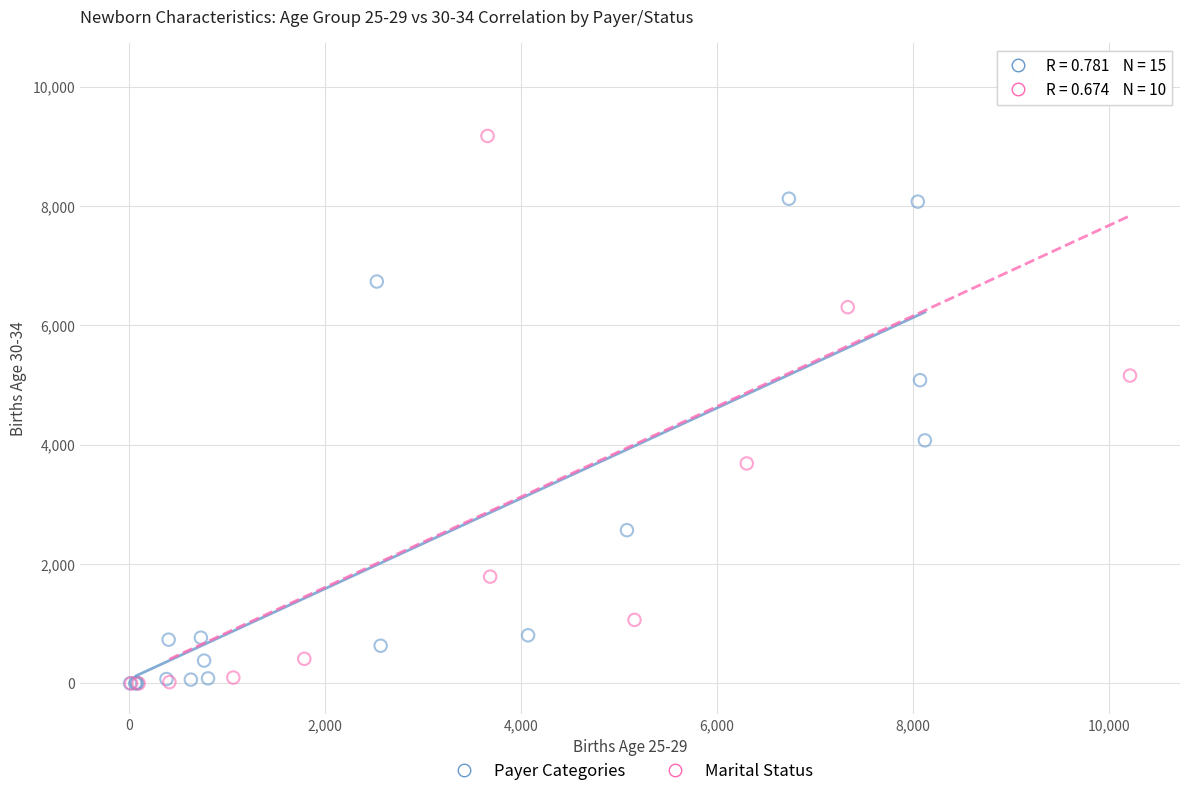

What are all the series names shown in the legend?

Payer Categories, Marital Status